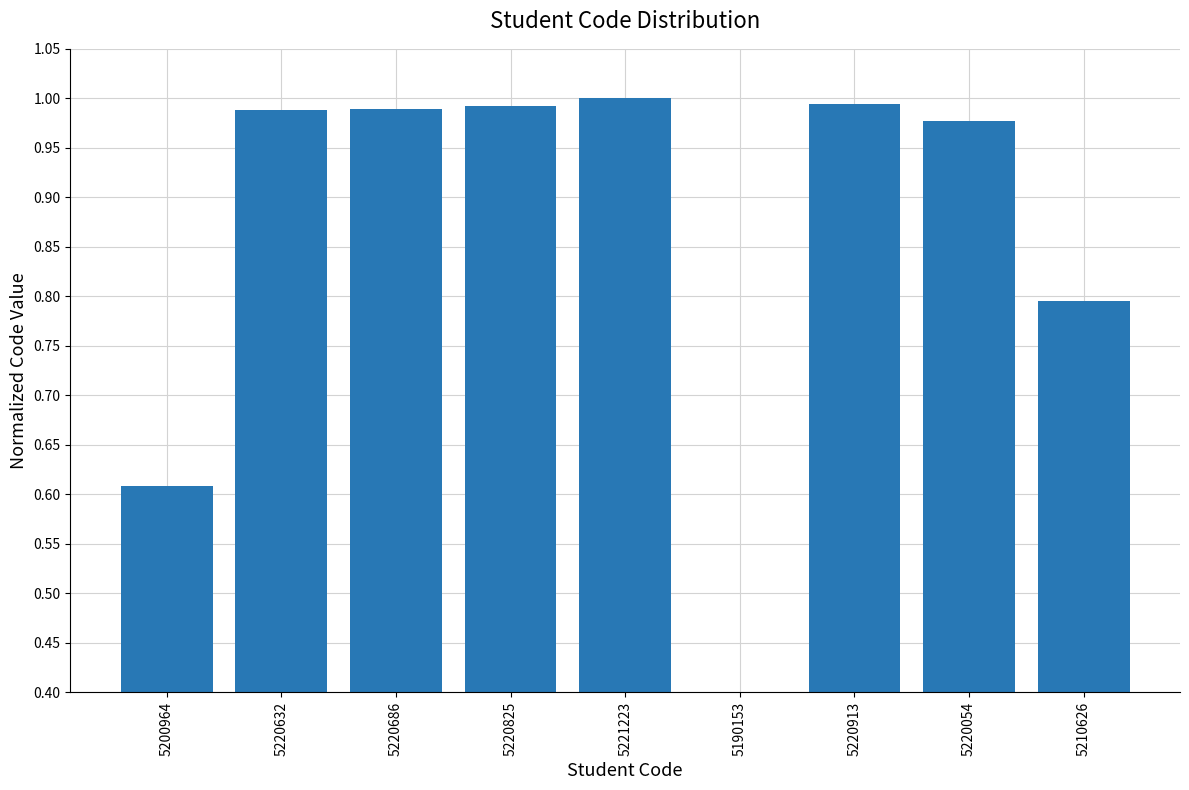

What is the sum of the values at 5220913 and 5220686?

2.0